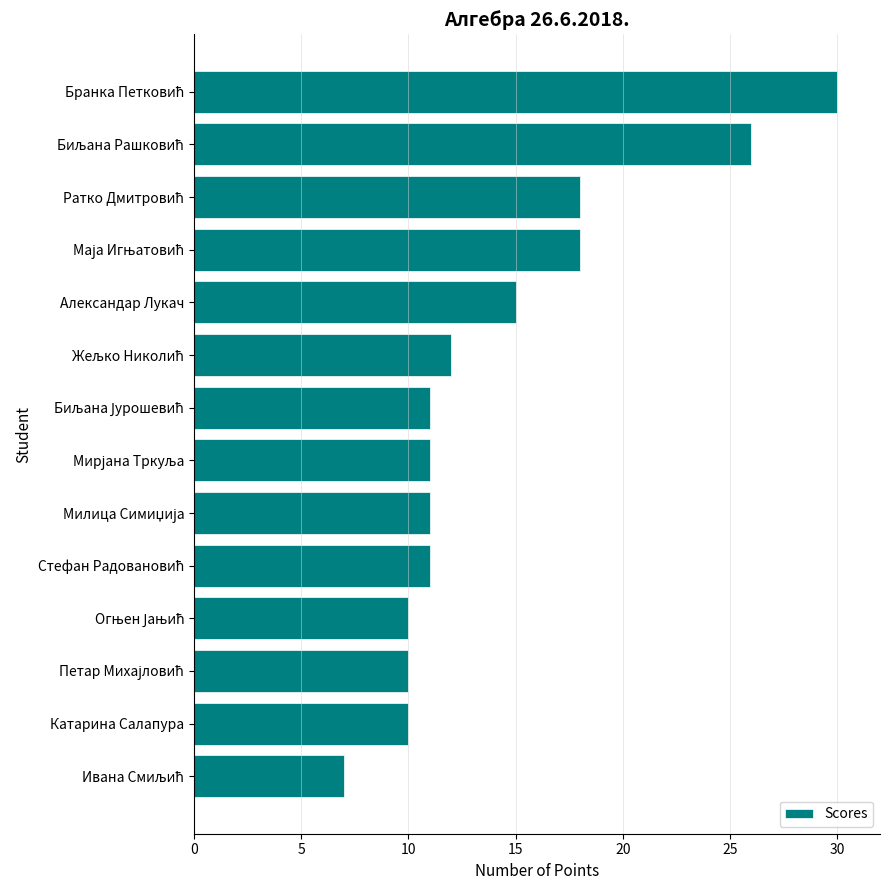

What is the average value?

14